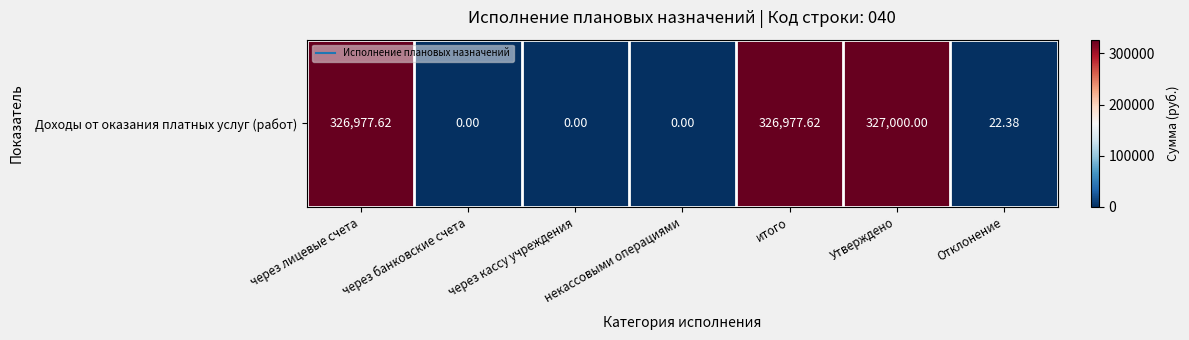

Which category has the highest value across all series?

Утверждено